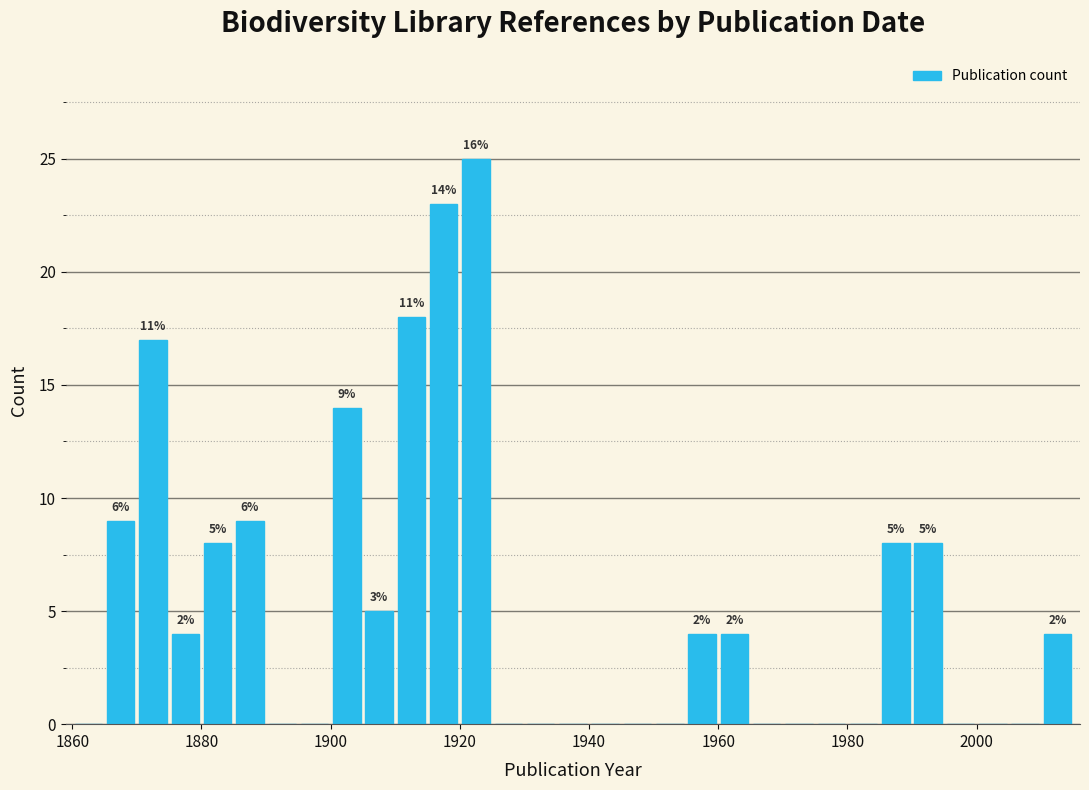

Read against the x-axis, roughly where is the centre of the tallest bar?

1922